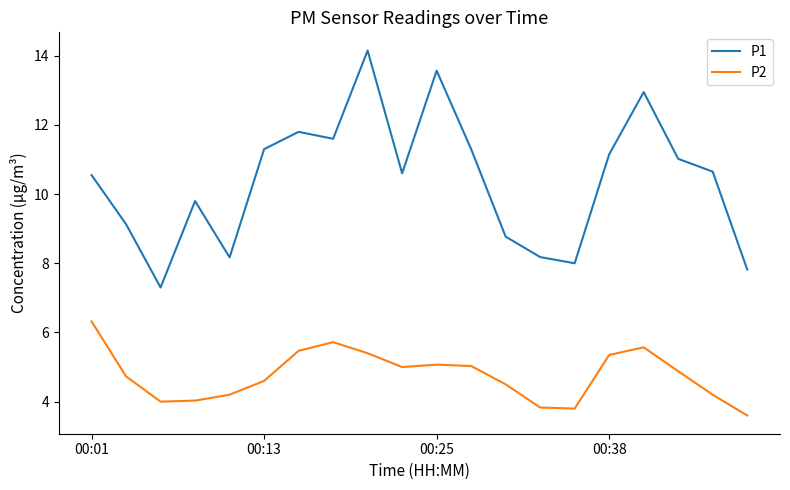

True or false: P1 and P2 cross at least once.

False